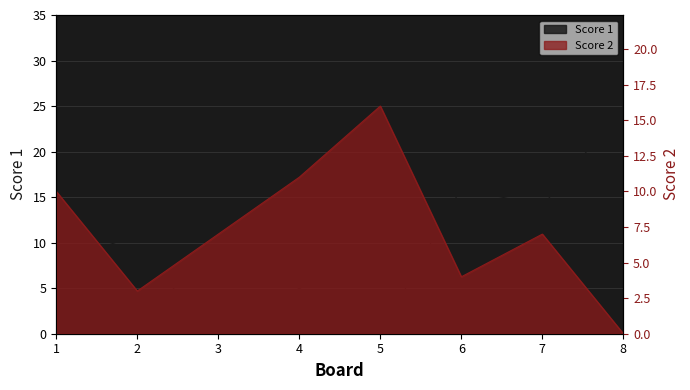

Is it true that Score 2 equals 4 at 6?

True